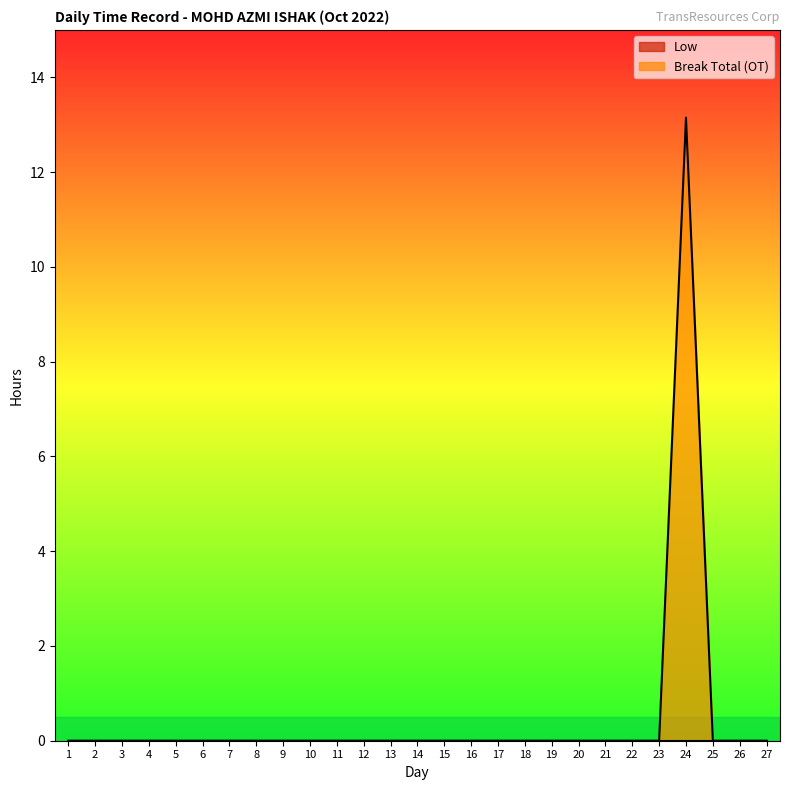

Rank the categories by value from highest to lowest.

24, 1, 2, 3, 4, 5, 6, 7, 8, 9, 10, 11, 12, 13, 14, 15, 16, 17, 18, 19, 20, 21, 22, 23, 25, 26, 27